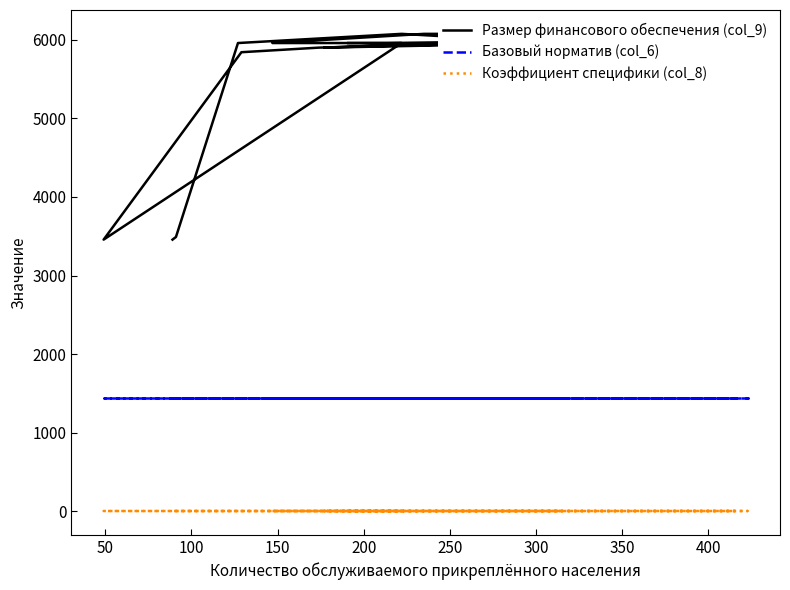

Reading right to left, list all the values displayed in this chart.

Размер финансового обеспечения (col_9): 3457.2	3491.1	5960.6	6077.5	5960.6	6019.1	5902.2	5960.6	6077.5	6077.5	5960.6	5960.6	6019.1	5960.6	5960.6	5902.2	5843.8	3457.2	5960.6	5960.6
Базовый норматив (col_6): 1442.9	1442.9	1442.9	1442.9	1442.9	1442.9	1442.9	1442.9	1442.9	1442.9	1442.9	1442.9	1442.9	1442.9	1442.9	1442.9	1442.9	1442.9	1442.9	1442.9
Коэффициент специфики (col_8): 1.0	1.0	1.0	1.0	1.0	1.0	1.0	1.0	1.0	1.0	1.0	1.0	1.0	1.0	1.0	1.0	1.0	1.0	1.0	1.0